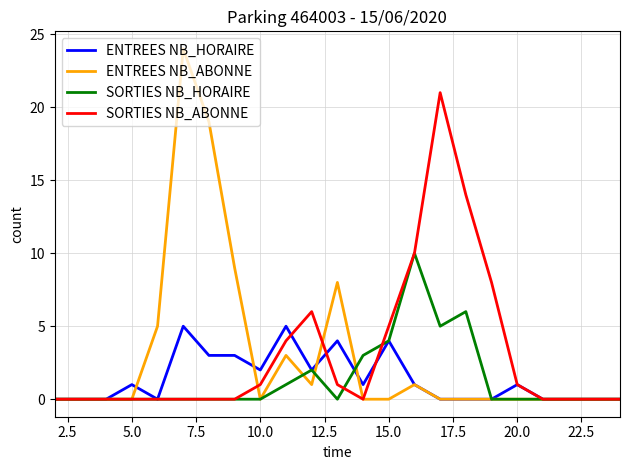

What is the highest value of the SORTIES NB_HORAIRE series?

10